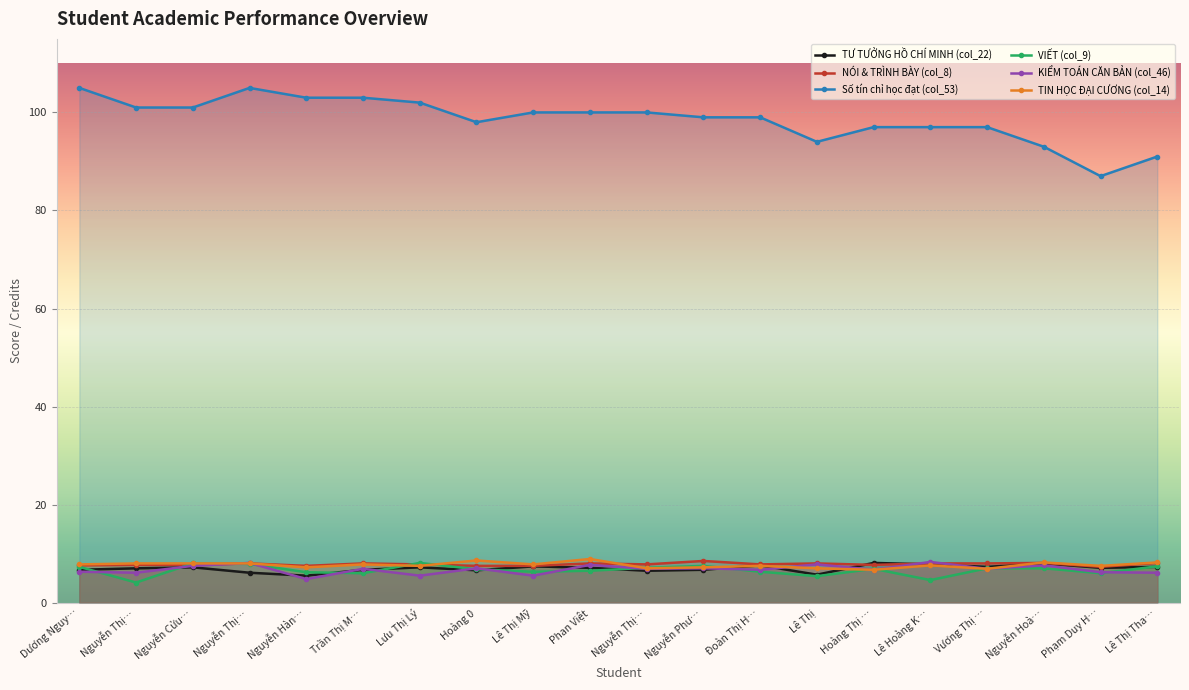

At Vương Thị …, list the series in order from smallest to largest.

KIỂM TOÁN CĂN BẢN (col_46), TIN HỌC ĐẠI CƯƠNG (col_14), VIẾT (col_9), TƯ TƯỞNG HỒ CHÍ MINH (col_22), NÓI & TRÌNH BÀY (col_8), Số tín chỉ học đạt (col_53)